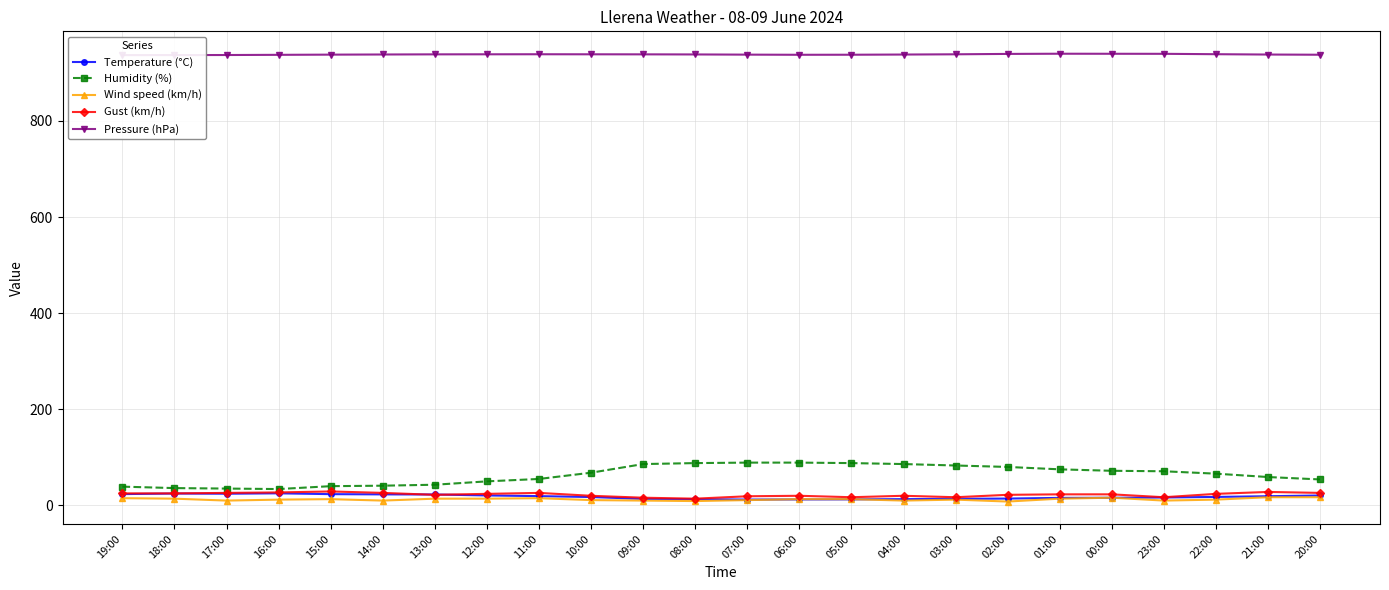

How many lines are shown in the chart?

5